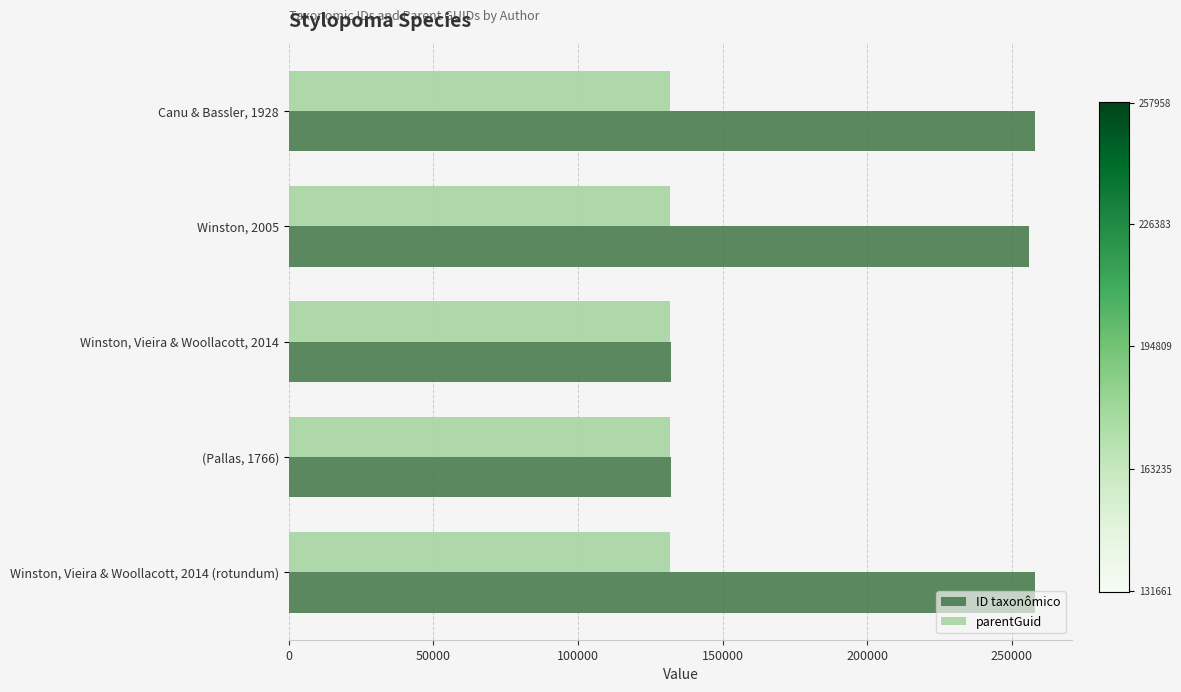

Rank the series by their maximum value, from lowest to highest.

parentGuid, ID taxonômico